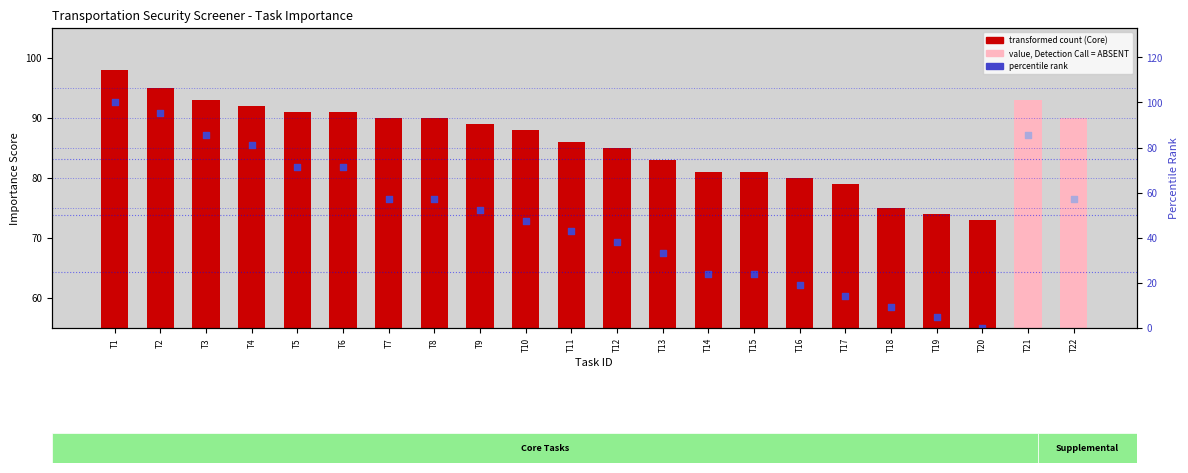

What is the change in value from T4 to T13?

-9